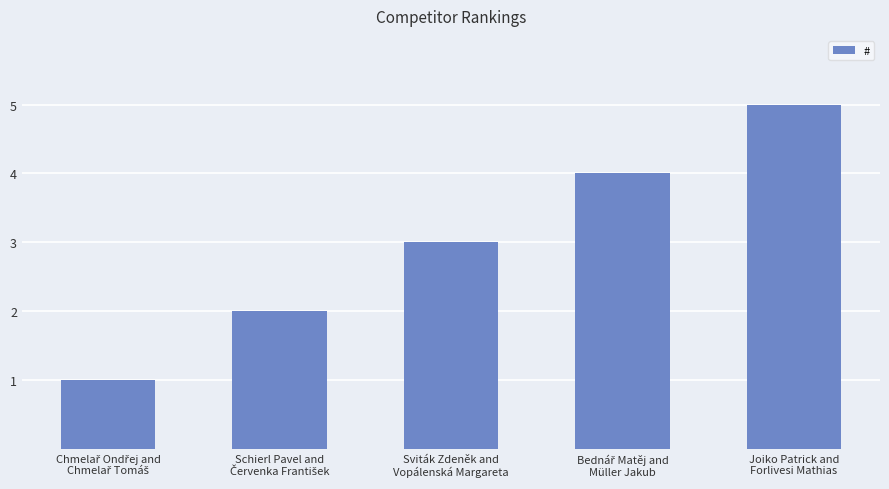

What is the difference between the maximum and minimum values?

4